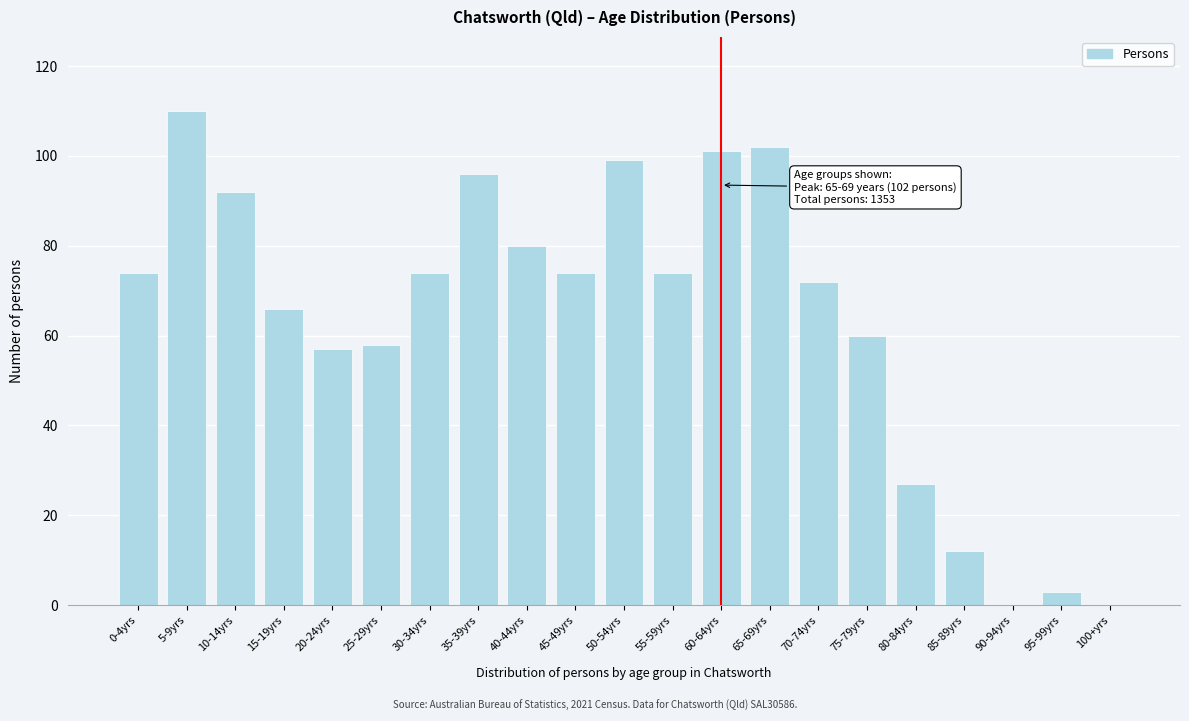

Reading right to left, transcribe all the data shown in this chart.

100+yrs=0	95-99yrs=3	90-94yrs=0	85-89yrs=12	80-84yrs=27	75-79yrs=60	70-74yrs=72	65-69yrs=102	60-64yrs=101	55-59yrs=74	50-54yrs=99	45-49yrs=74	40-44yrs=80	35-39yrs=96	30-34yrs=74	25-29yrs=58	20-24yrs=57	15-19yrs=66	10-14yrs=92	5-9yrs=110	0-4yrs=74